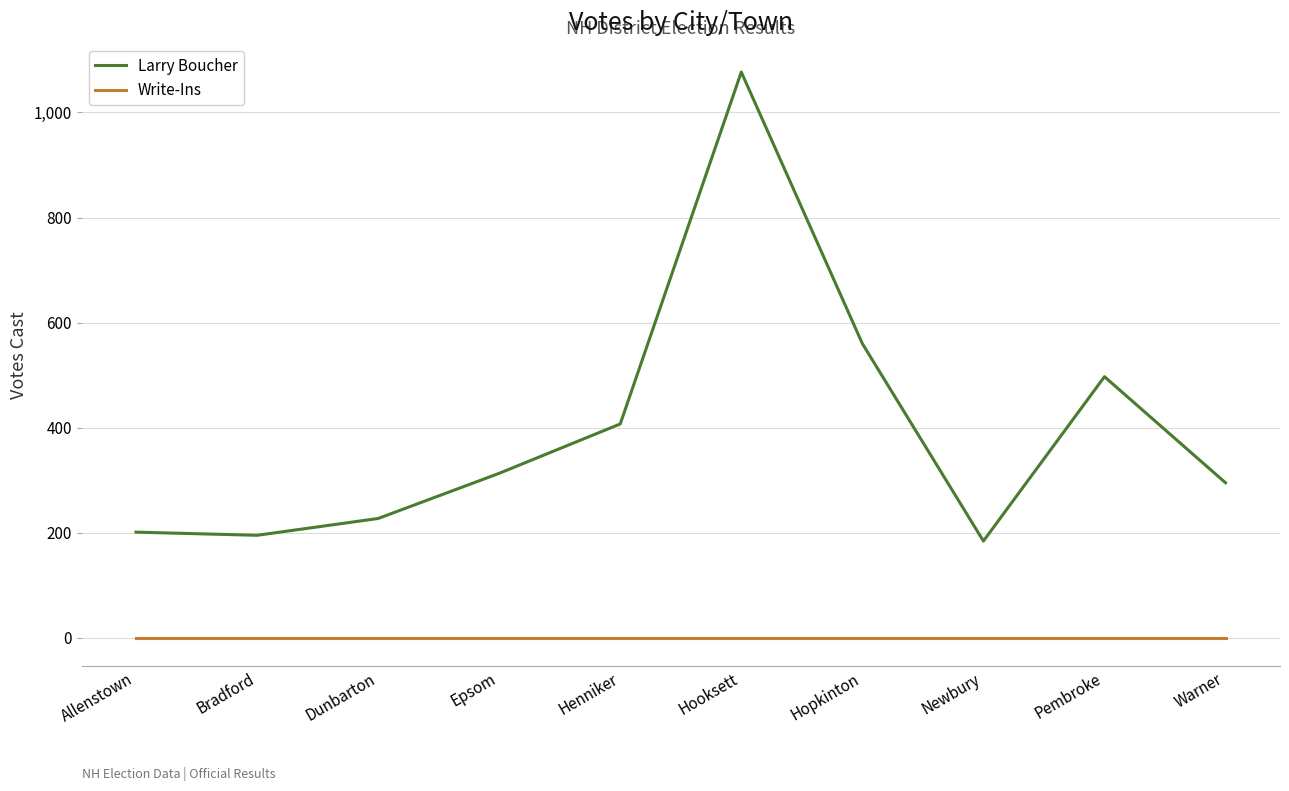

Is the value of Write-Ins at Dunbarton greater than the value of Larry Boucher at Bradford?

No